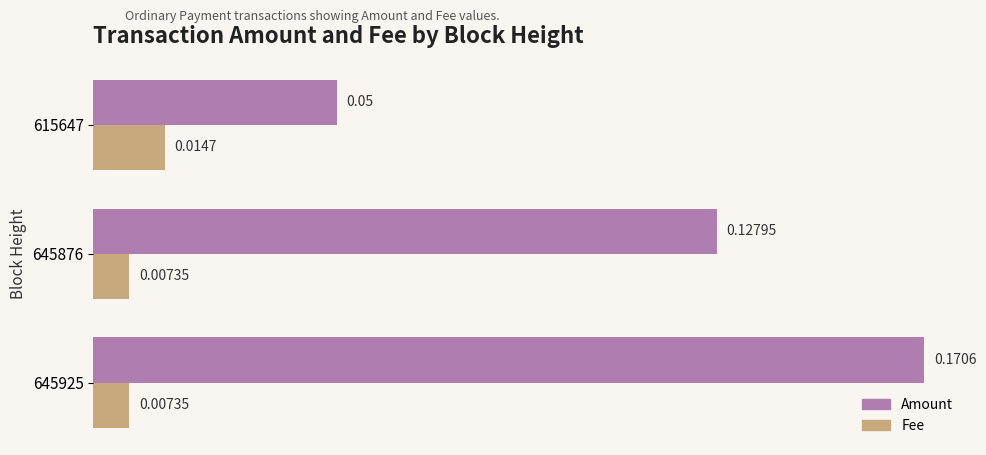

List the series in order of their overall mean, highest first.

Amount, Fee